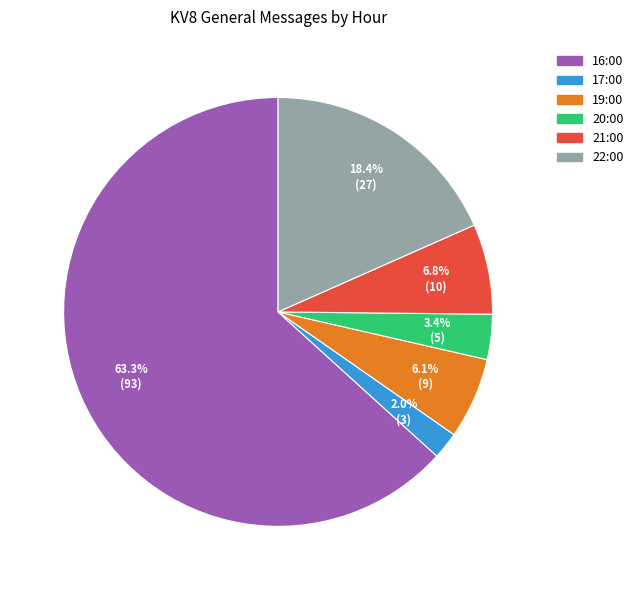

Combined, do 19:00 and 22:00 account for over 50%?

No